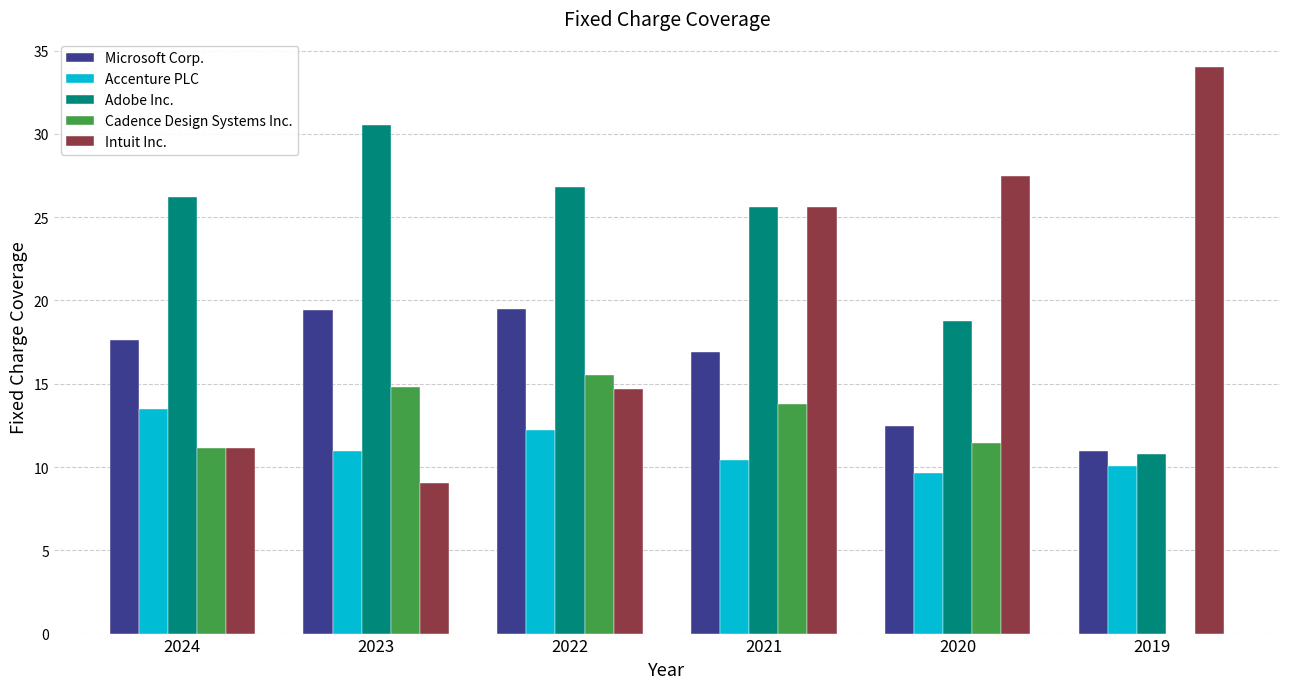

What is the total value across all series at 2020?

79.8